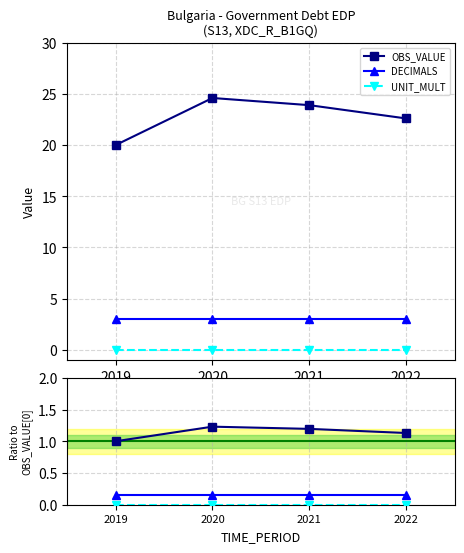

Which series has the largest range (max minus min)?

OBS_VALUE